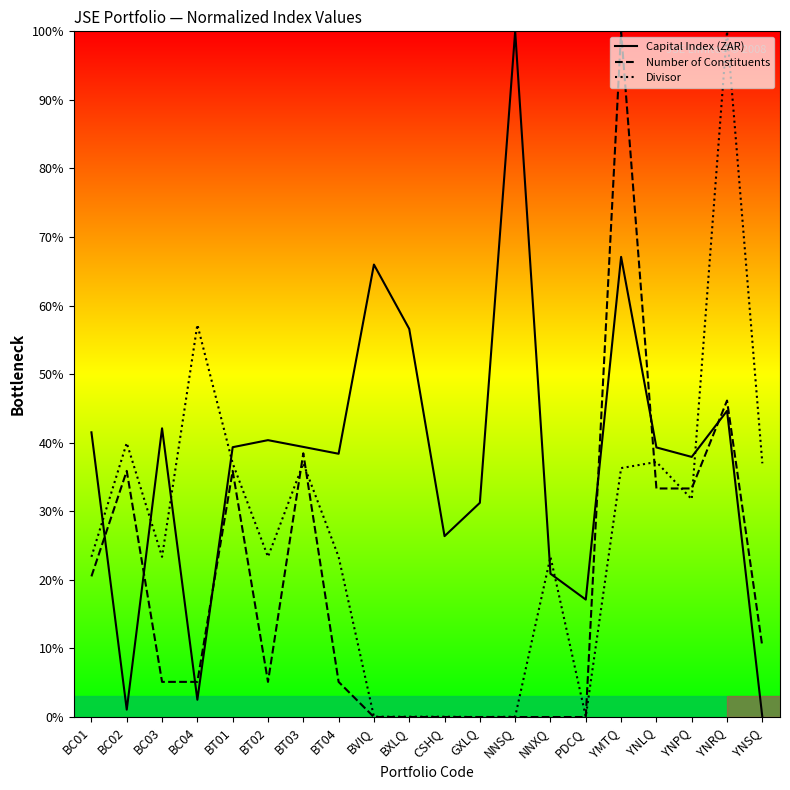

In Divisor, how many points are higher than both neighbors (excluding endpoints)?

6